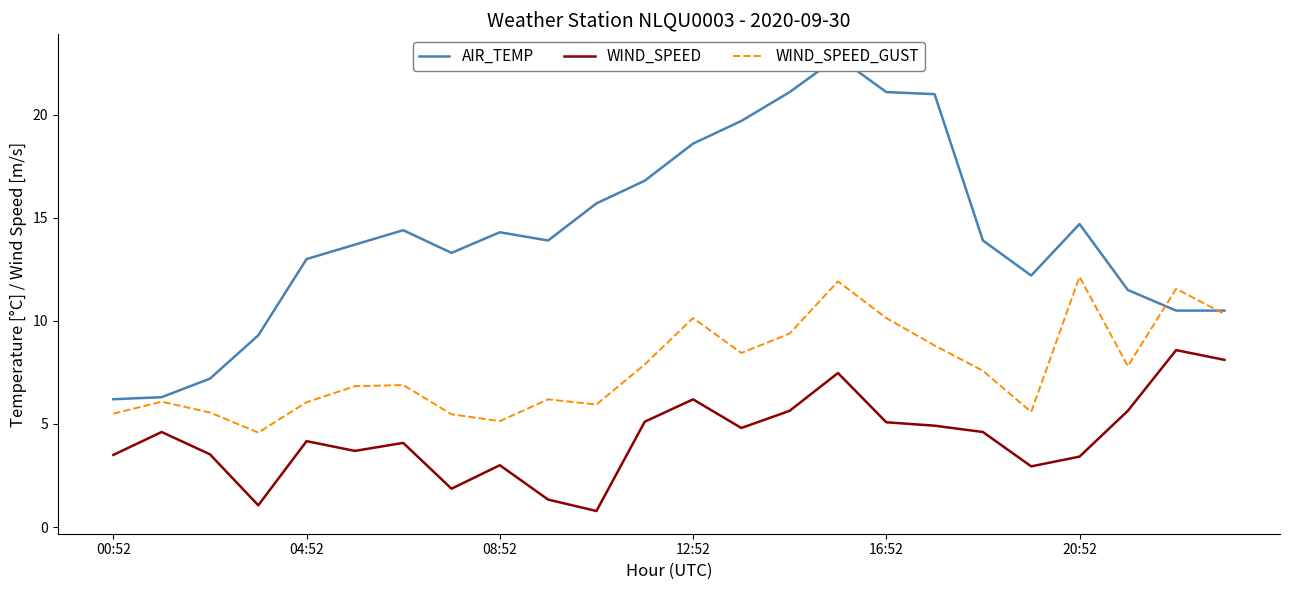

True or false: WIND_SPEED_GUST and WIND_SPEED intersect in this chart.

False